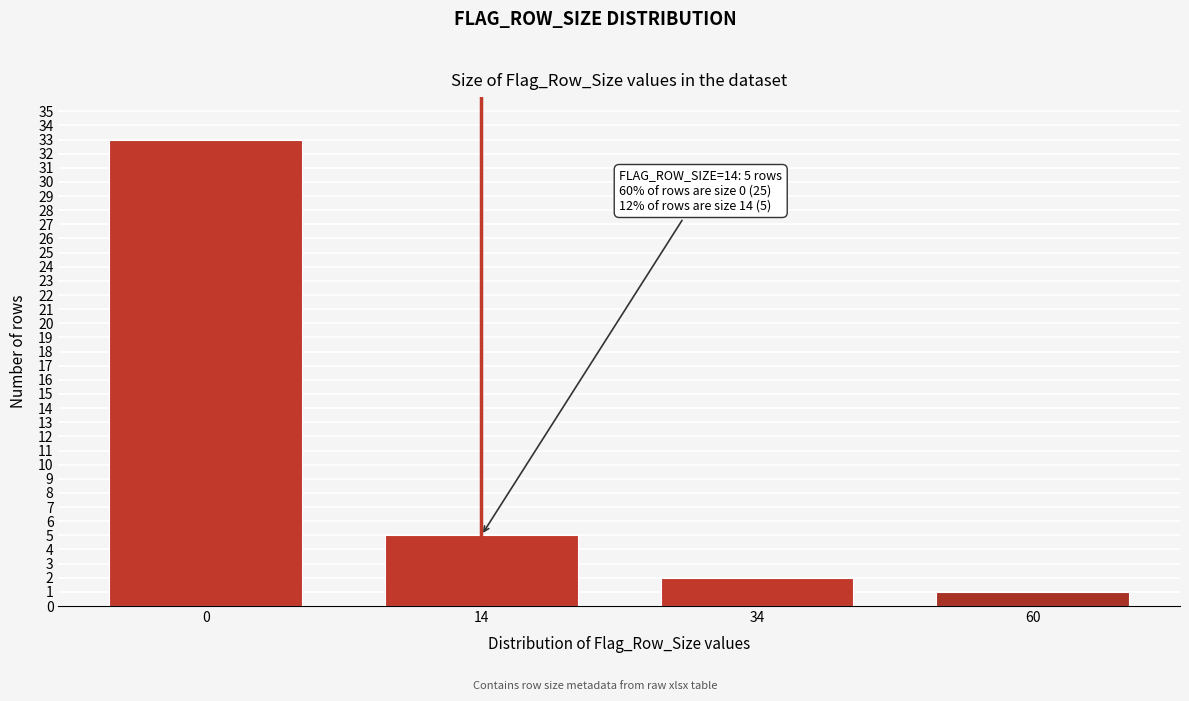

Reading left to right, list all the values displayed in this chart.

33	5	2	1